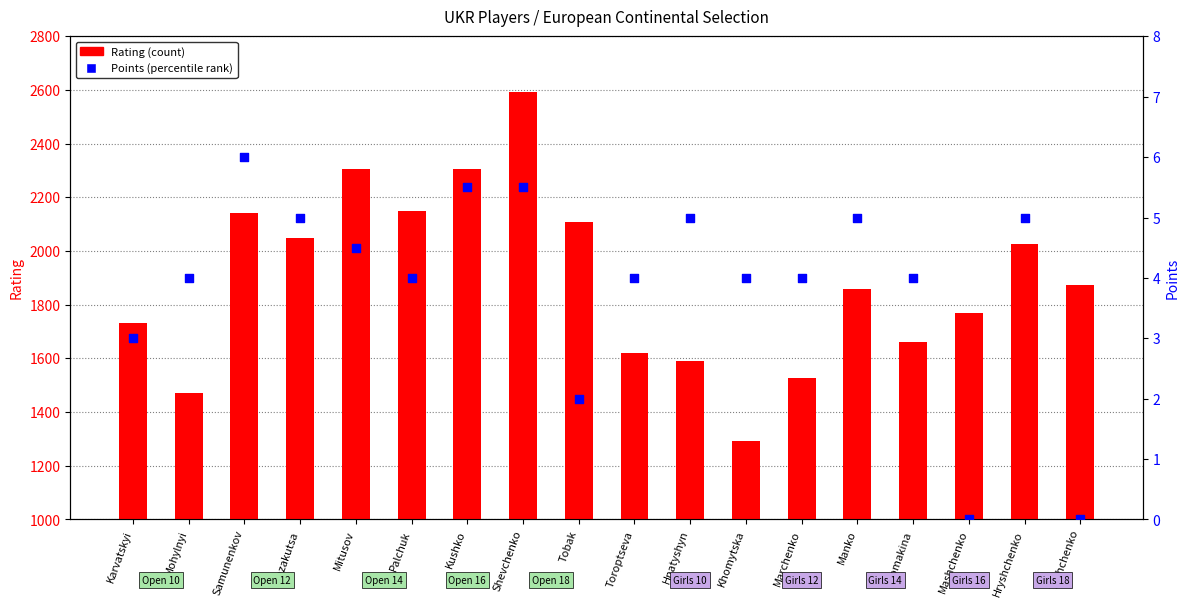

Which series reaches the maximum Y coordinate?

Rating